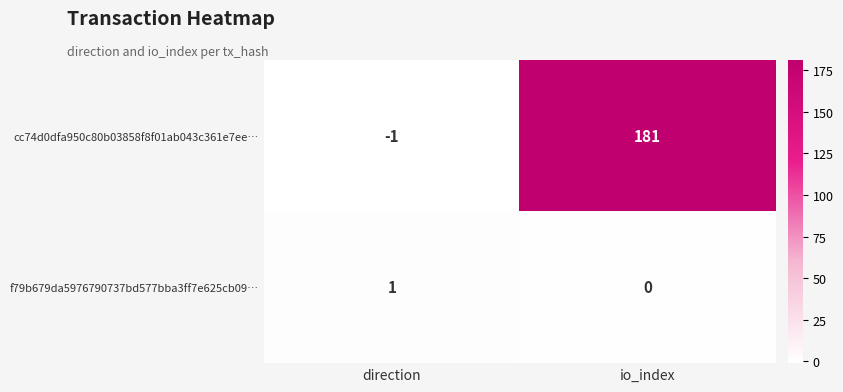

Reading left to right, what are all the values shown in this chart?

cc74d0dfa950c80b03858f8f01ab043c361e7ee…: -1	181
f79b679da5976790737bd577bba3ff7e625cb09…: 1	0